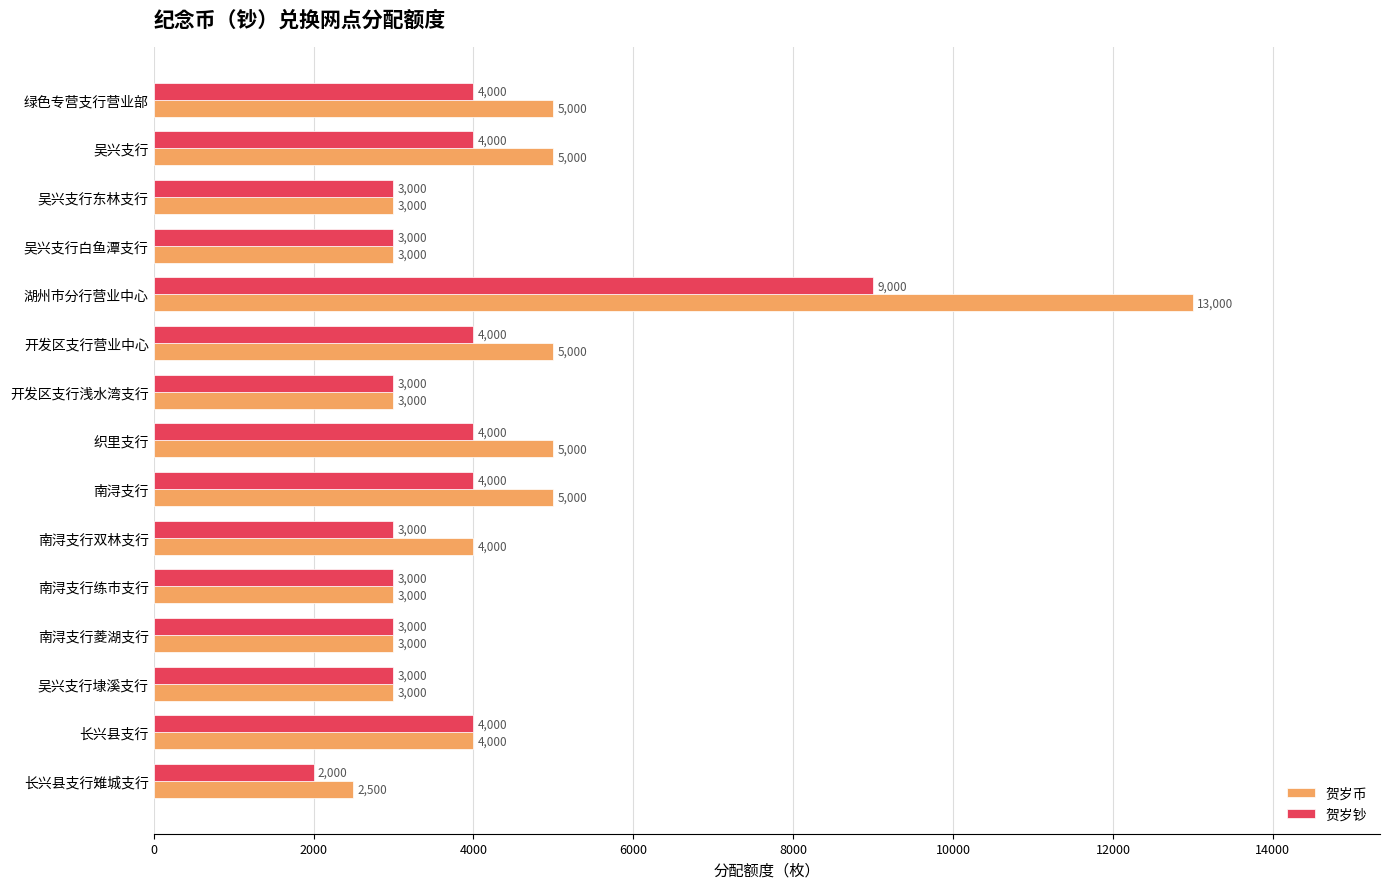

What is the average value of the 贺岁钞 series?

3733